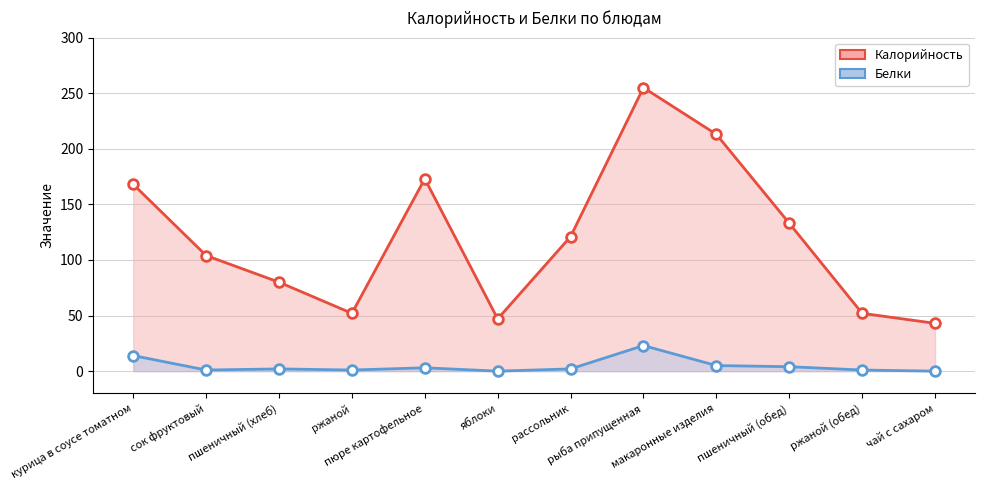

At which label does Калорийность reach its peak?

рыба припущенная